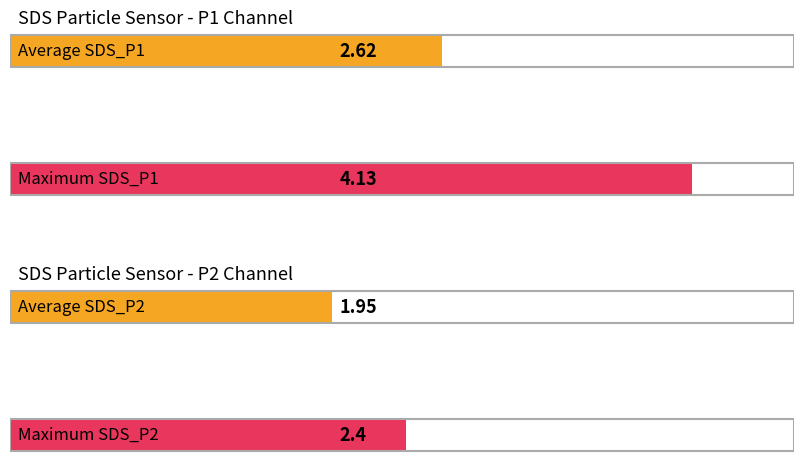

At 21, list the series in order from smallest to largest.

SDS_P2, SDS_P1